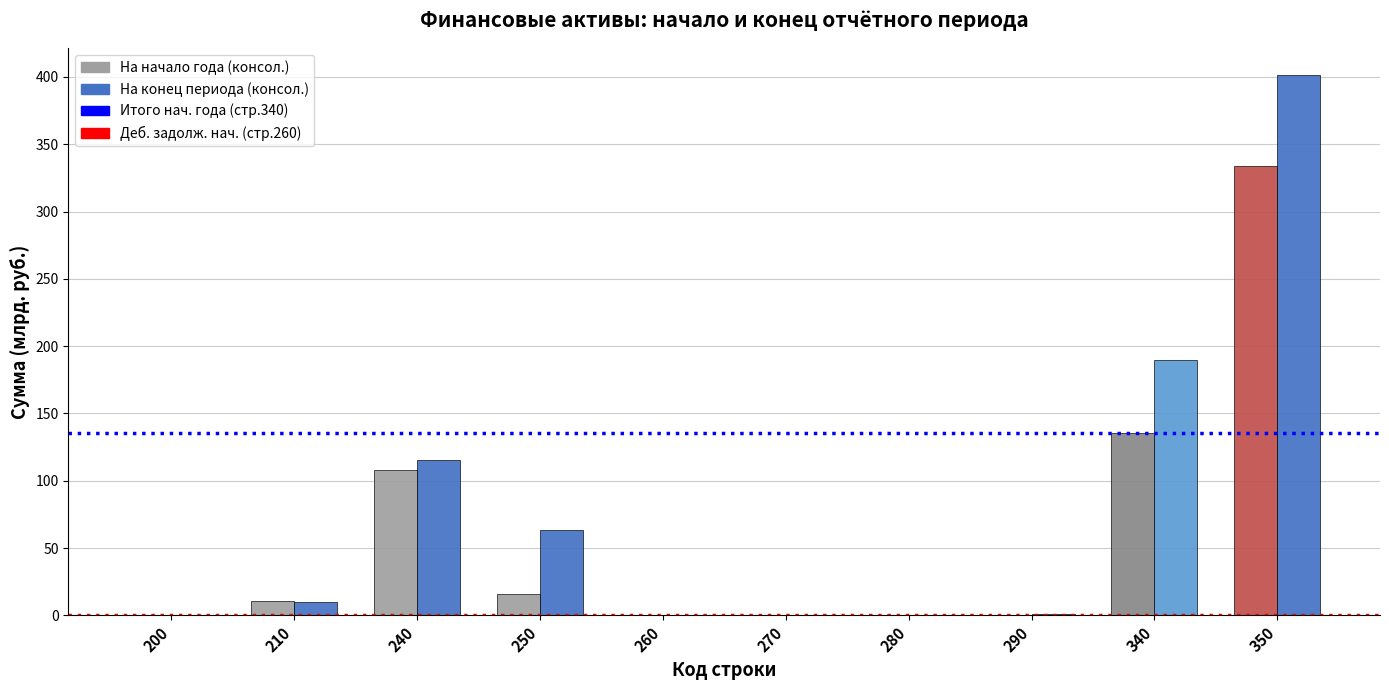

What is the average value of the На начало года (консол.) series?

60.4